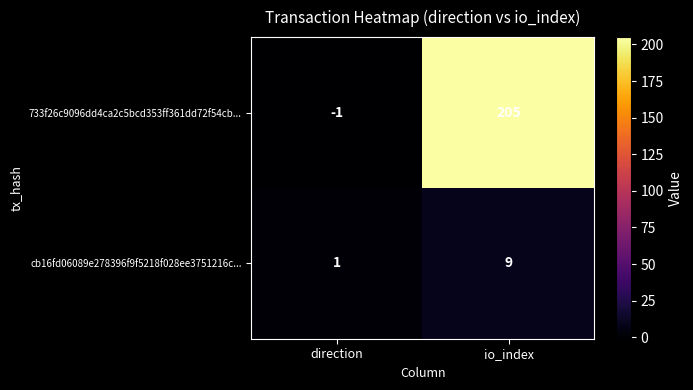

List the series in order of their overall mean, lowest first.

cb16fd06089e278396f9f5218f028ee3751216c..., 733f26c9096dd4ca2c5bcd353ff361dd72f54cb...